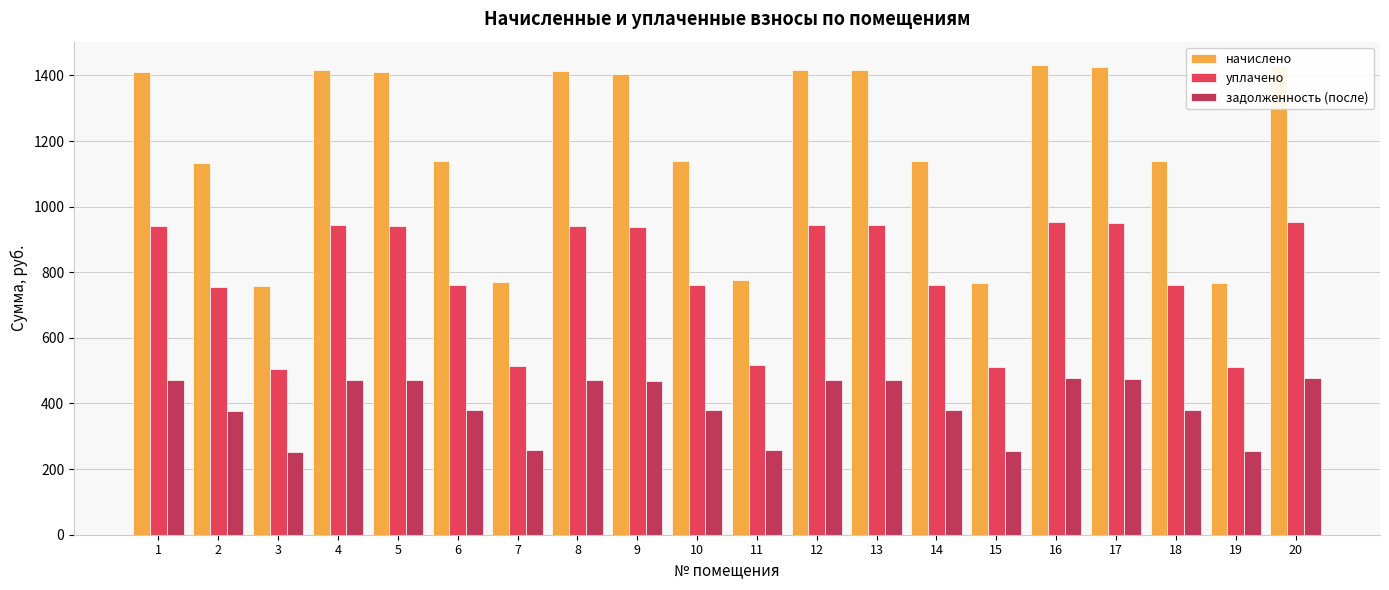

Rank the series by their average value, from lowest to highest.

задолженность (после), уплачено, начислено